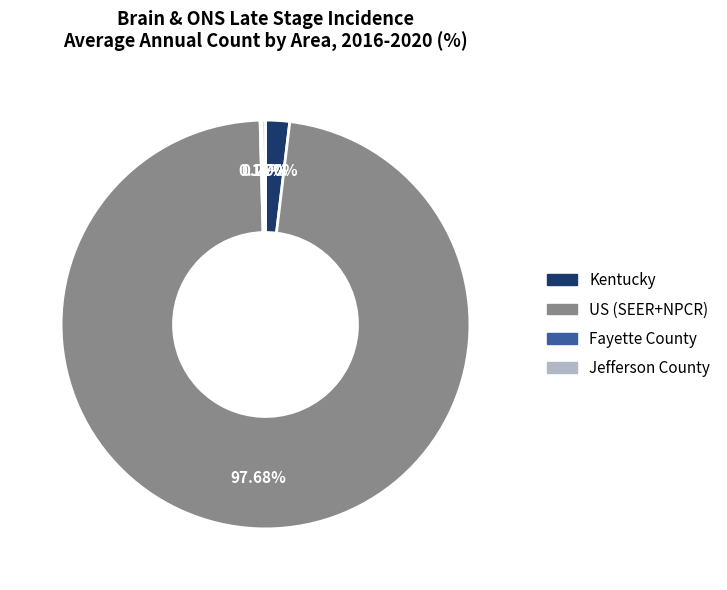

Which category accounts for the majority?

US (SEER+NPCR)